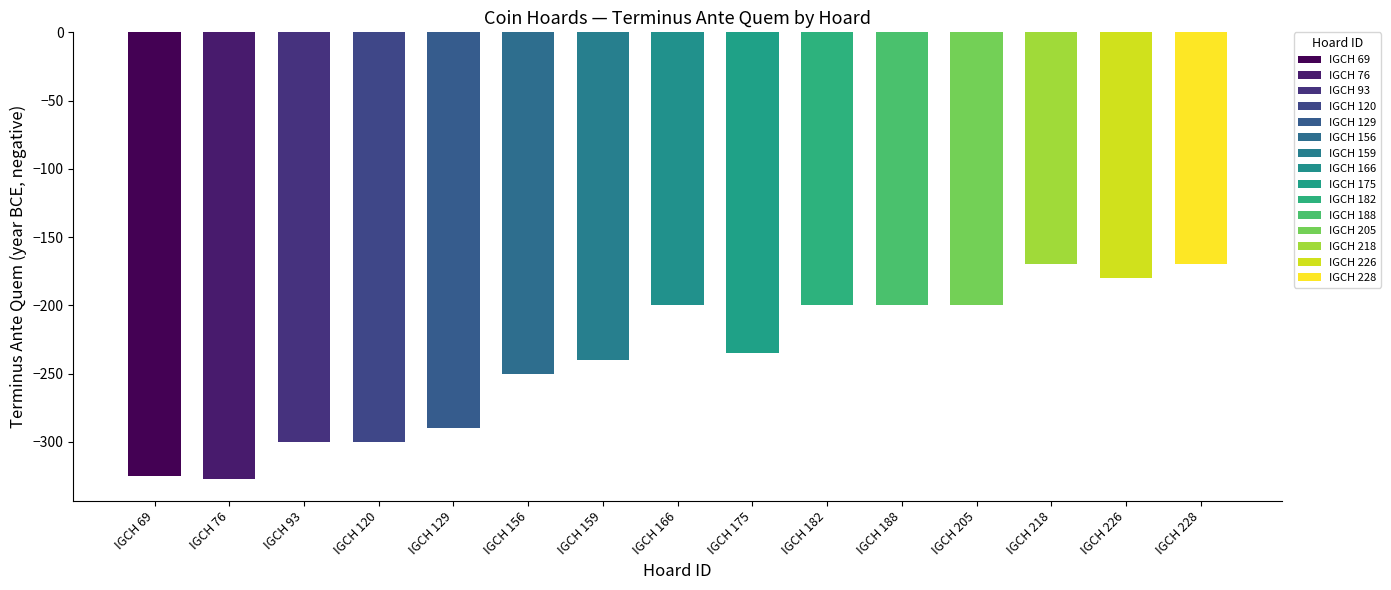

What is the minimum value shown in the chart?

-327